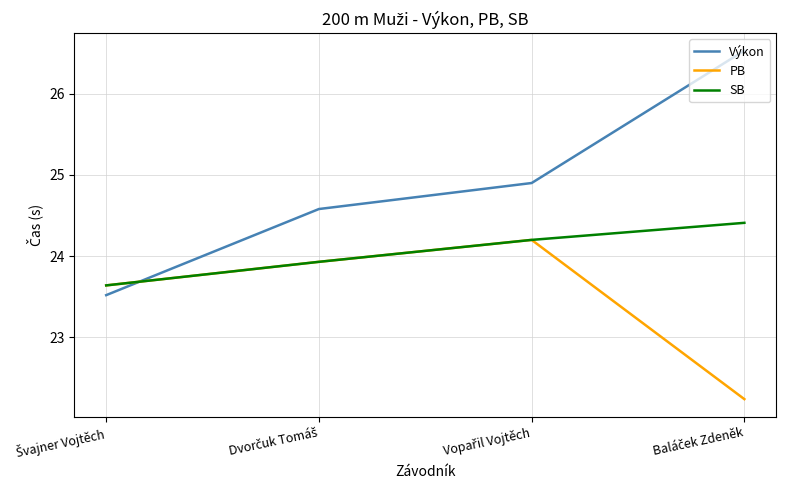

True or false: Výkon and PB cross at least once.

True